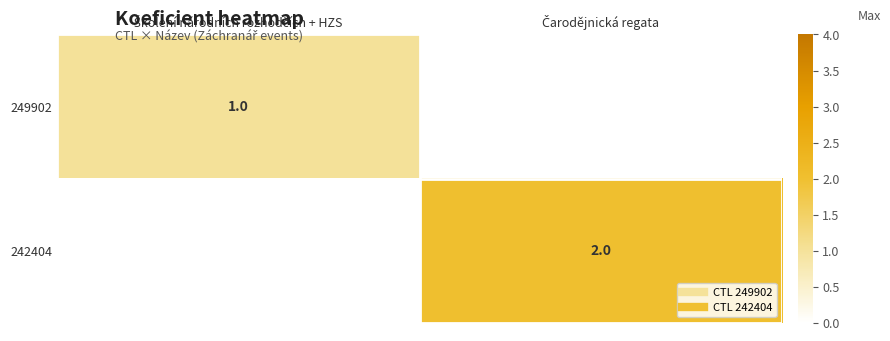

At which category is the sum across all series the highest?

Čarodějnická regata